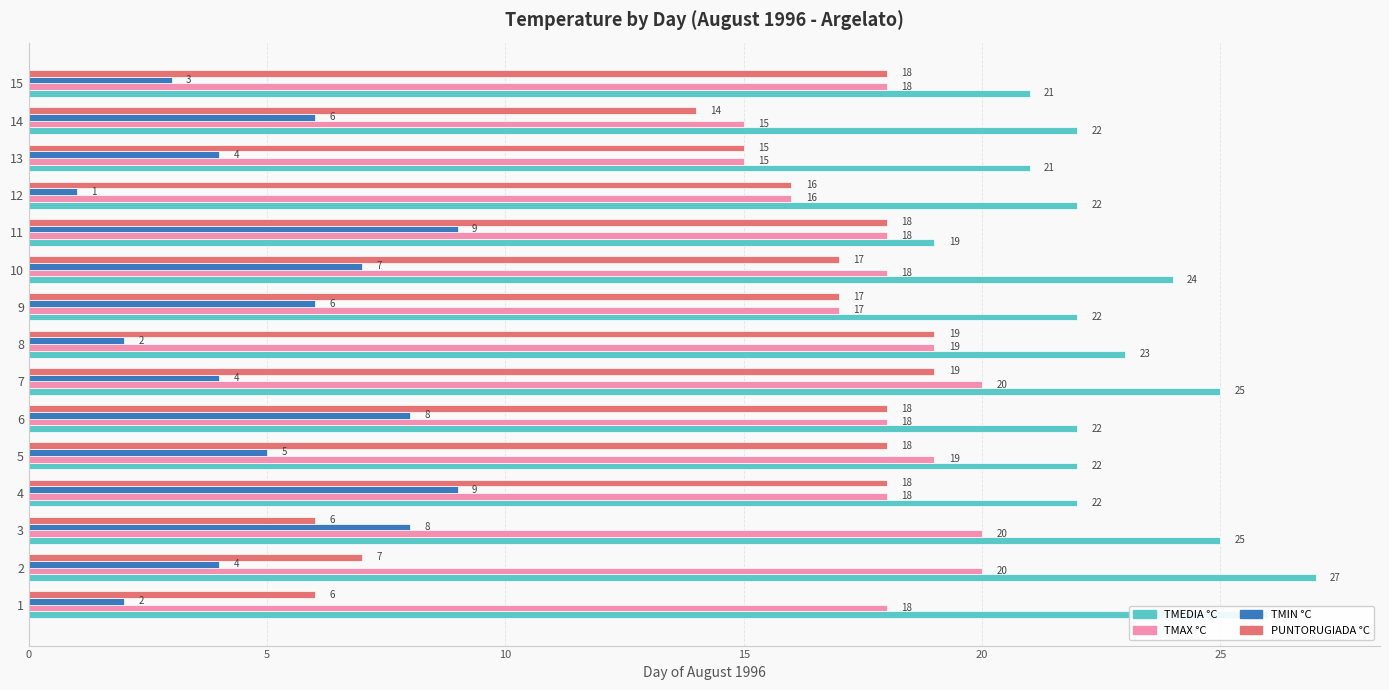

What is the difference between the highest and lowest values at 14?

16